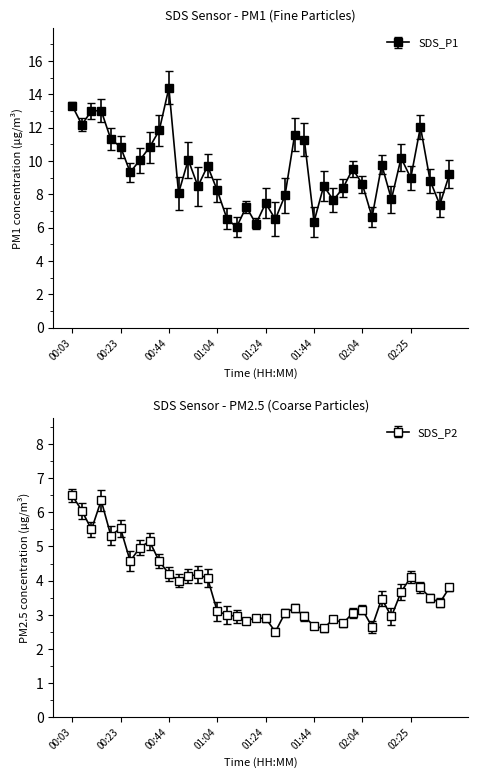

True or false: SDS_P1 and SDS_P2 cross at least once.

False